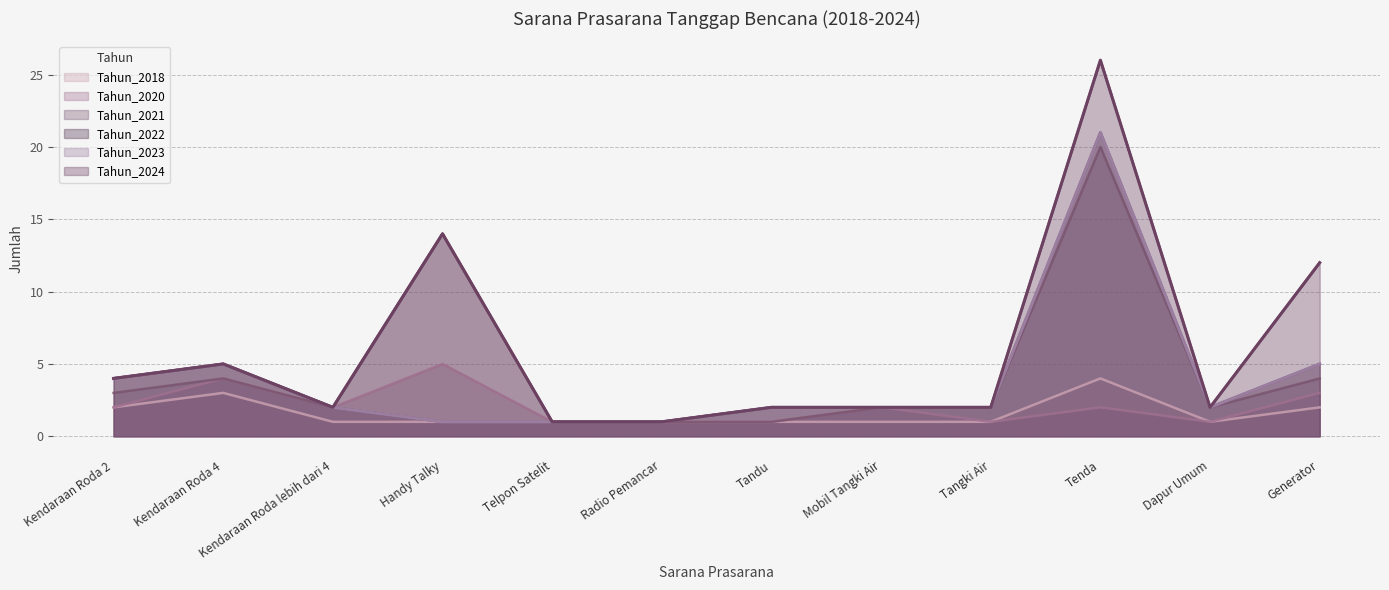

Is it true that Tahun_2023 equals 1 at Telpon Satelit?

True